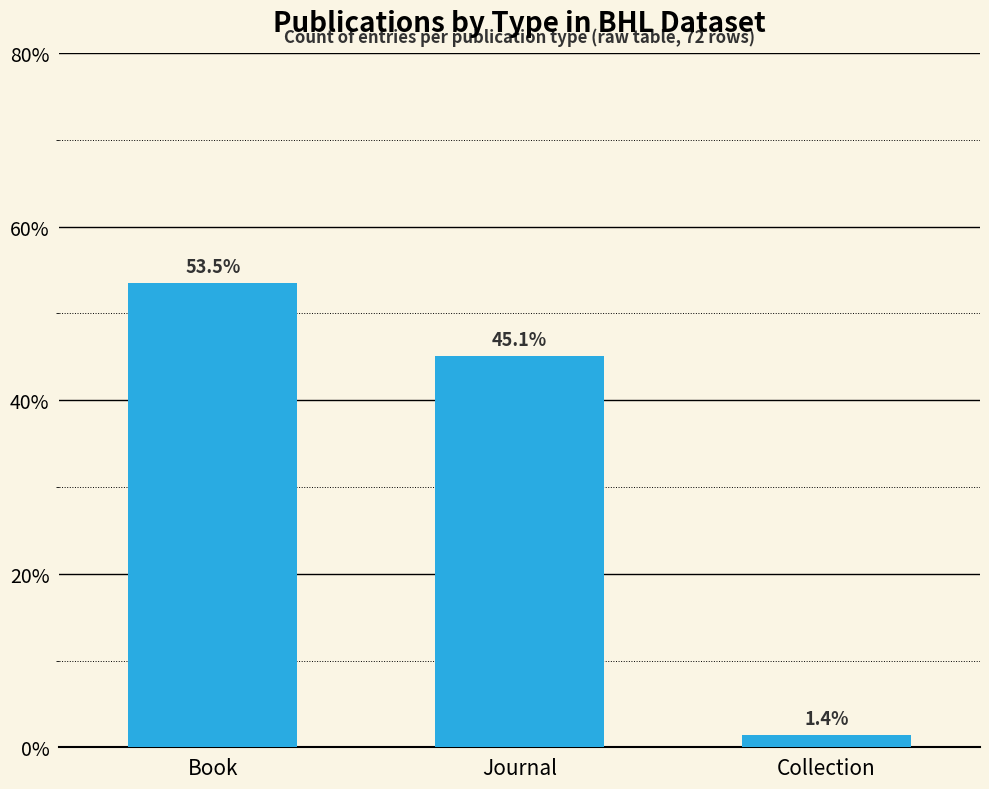

What is the change in value from Book to Collection?

-52.1